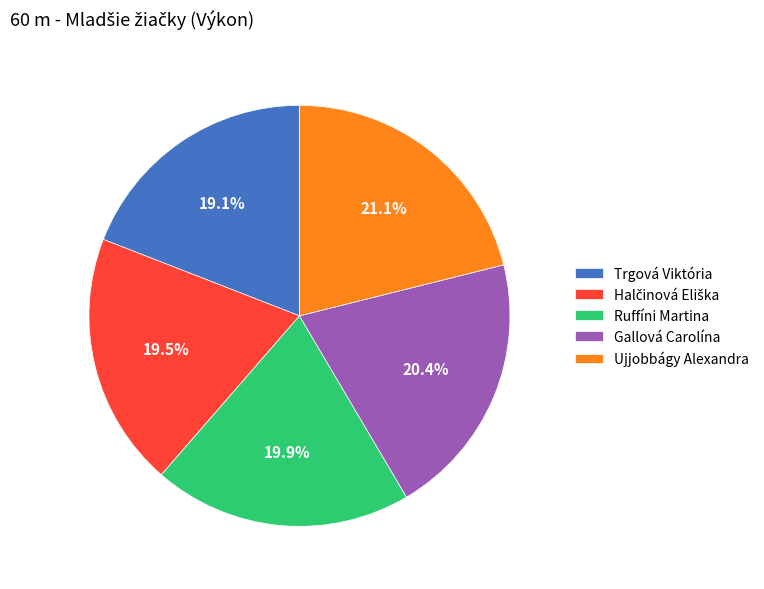

Which slice is the largest?

Ujjobbágy Alexandra